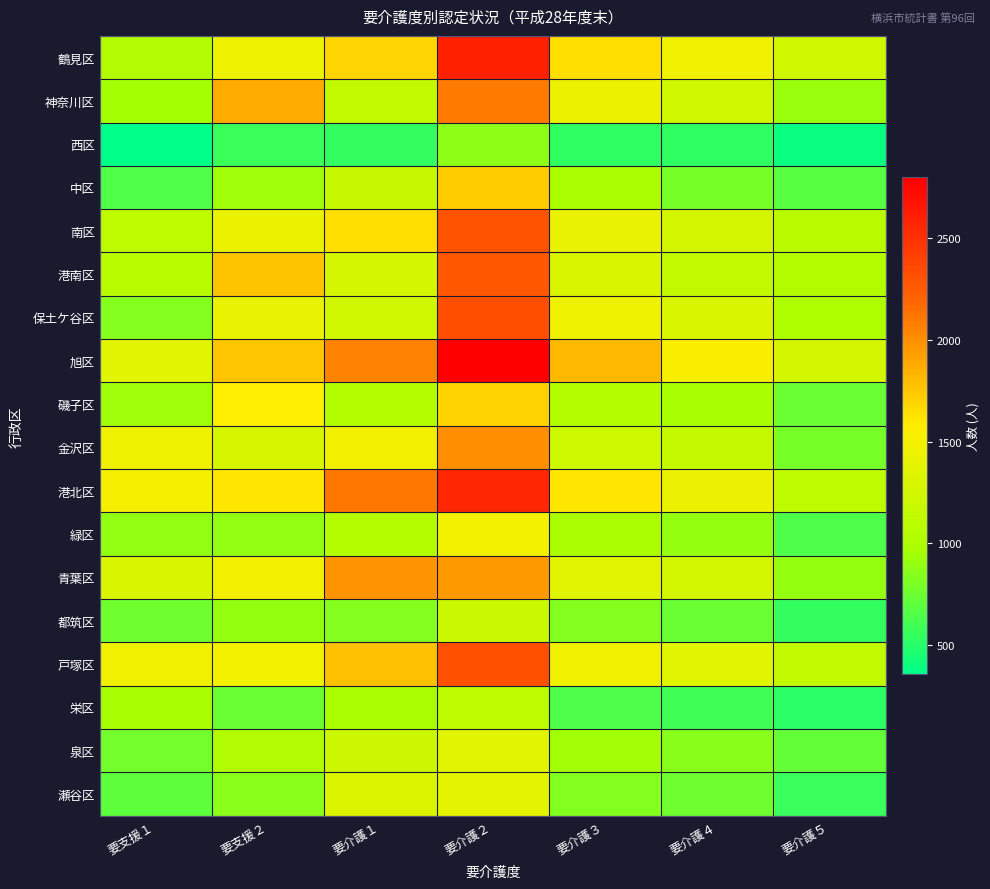

Reading left to right, what are all the values shown in this chart?

鶴見区: 要支援１=1016	要支援２=1458	要介護１=1691	要介護２=2601	要介護３=1647	要介護４=1466	要介護５=1229
神奈川区: 要支援１=956	要支援２=1872	要介護１=1148	要介護２=2084	要介護３=1448	要介護４=1231	要介護５=918
西区: 要支援１=357	要支援２=571	要介護１=541	要介護２=871	要介護３=538	要介護４=537	要介護５=395
中区: 要支援１=650	要支援２=932	要介護１=1171	要介護２=1722	要介護３=985	要介護４=790	要介護５=680
南区: 要支援１=1117	要支援２=1428	要介護１=1648	要介護２=2301	要介護３=1418	要介護４=1270	要介護５=1082
港南区: 要支援１=1074	要支援２=1763	要介護１=1276	要介護２=2267	要介護３=1310	要介護４=1132	要介護５=1040
保土ケ谷区: 要支援１=837	要支援２=1424	要介護１=1232	要介護２=2326	要介護３=1460	要介護４=1316	要介護５=1003
旭区: 要支援１=1368	要支援２=1759	要介護１=2059	要介護２=2799	要介護３=1813	要介護４=1544	要介護５=1277
磯子区: 要支援１=938	要支援２=1570	要介護１=1030	要介護２=1702	要介護３=1050	要介護４=966	要介護５=746
金沢区: 要支援１=1455	要支援２=1289	要介護１=1489	要介護２=2006	要介護３=1217	要介護４=1162	要介護５=795
港北区: 要支援１=1505	要支援２=1615	要介護１=2107	要介護２=2568	要介護３=1607	要介護４=1442	要介護５=1104
緑区: 要支援１=883	要支援２=889	要介護１=1039	要介護２=1499	要介護３=976	要介護４=893	要介護５=634
青葉区: 要支援１=1312	要支援２=1486	要介護１=1983	要介護２=1956	要介護３=1364	要介護４=1255	要介護５=894
都筑区: 要支援１=767	要支援２=898	要介護１=843	要介護２=1189	要介護３=834	要介護４=742	要介護５=547
戸塚区: 要支援１=1476	要支援２=1496	要介護１=1782	要介護２=2320	要介護３=1477	要介護４=1363	要介護５=1132
栄区: 要支援１=960	要支援２=744	要介護１=971	要介護２=1120	要介護３=634	要介護４=593	要介護５=514
泉区: 要支援１=768	要支援２=1018	要介護１=1214	要介護２=1364	要介護３=943	要介護４=847	要介護５=719
瀬谷区: 要支援１=694	要支援２=854	要介護１=1322	要介護２=1382	要介護３=826	要介護４=764	要介護５=563